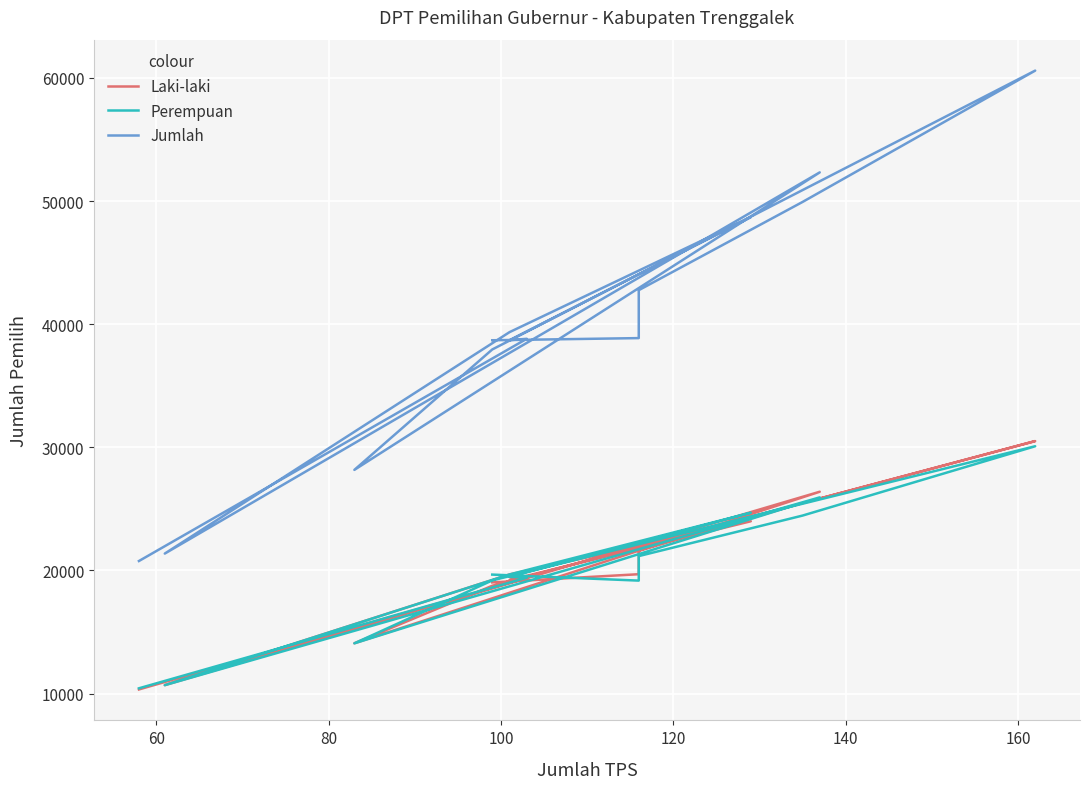

What are all the series names shown in the legend?

Laki-laki, Perempuan, Jumlah